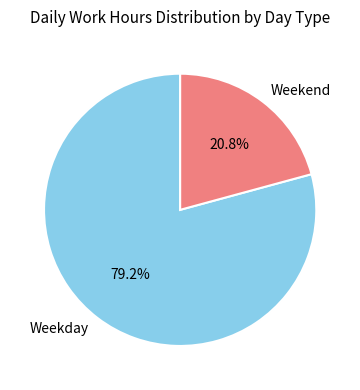

Between Weekend and Weekday, which is larger?

Weekday